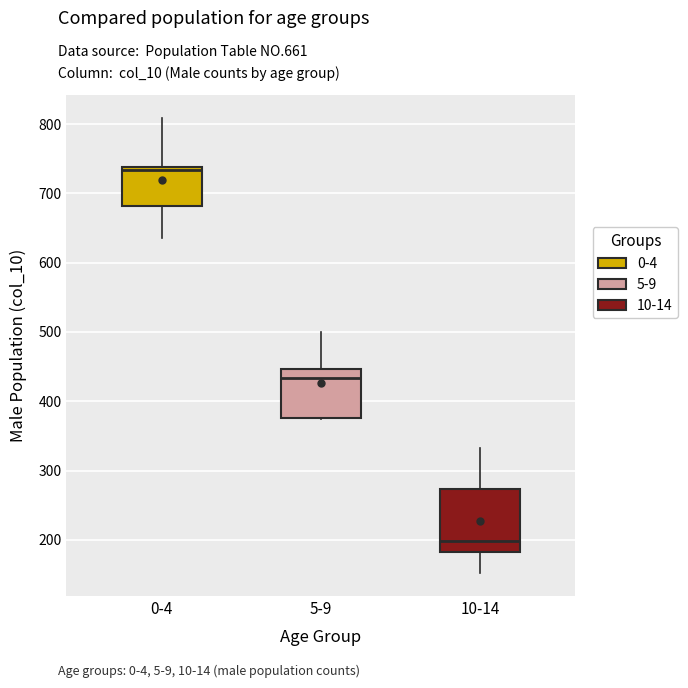

Where does the median line of the box for 5-9 sit on the y-axis? The values are not printed on the chart, so give them approximately, as read against the axis.

430